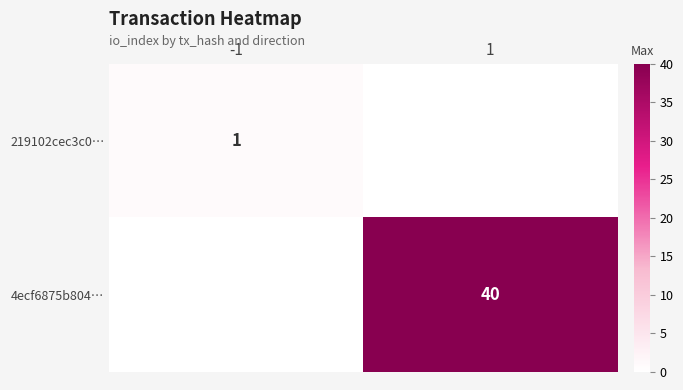

Is the value of 219102cec3c0… at -1 greater than the value of 4ecf6875b804… at 1?

No